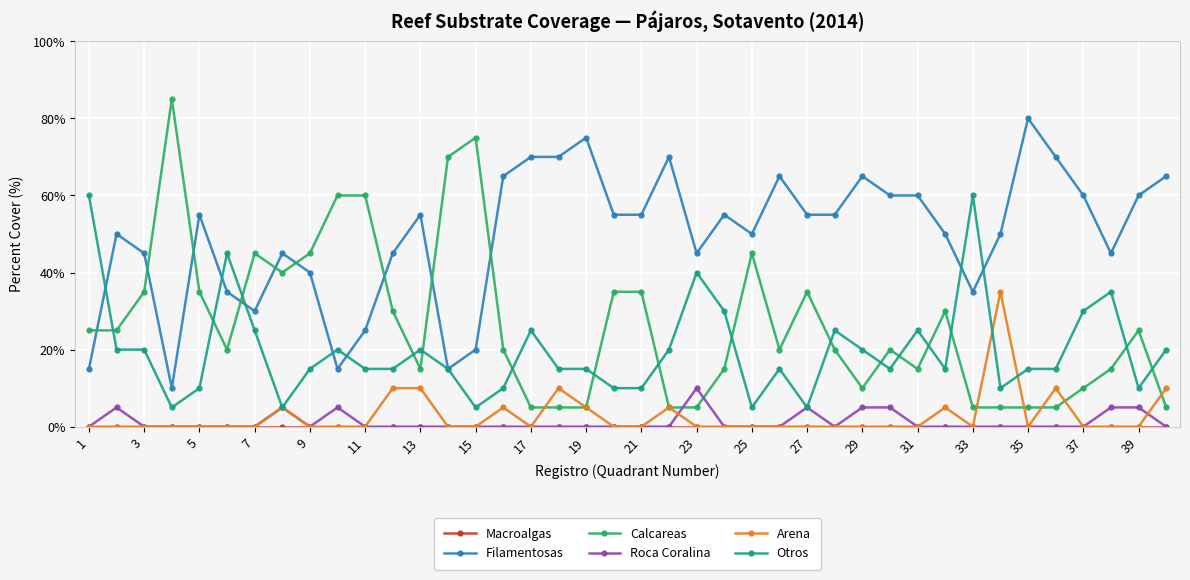

What is the highest value of the Otros series?

60